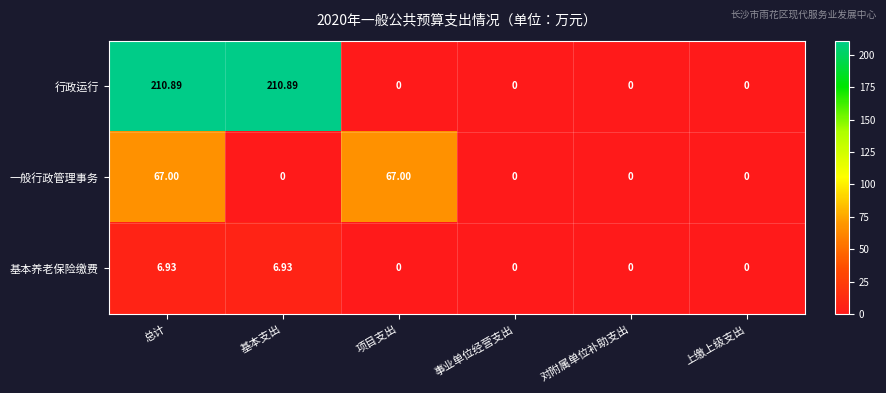

Between 项目支出 and 事业单位经营支出, which series saw the biggest shift?

一般行政管理事务